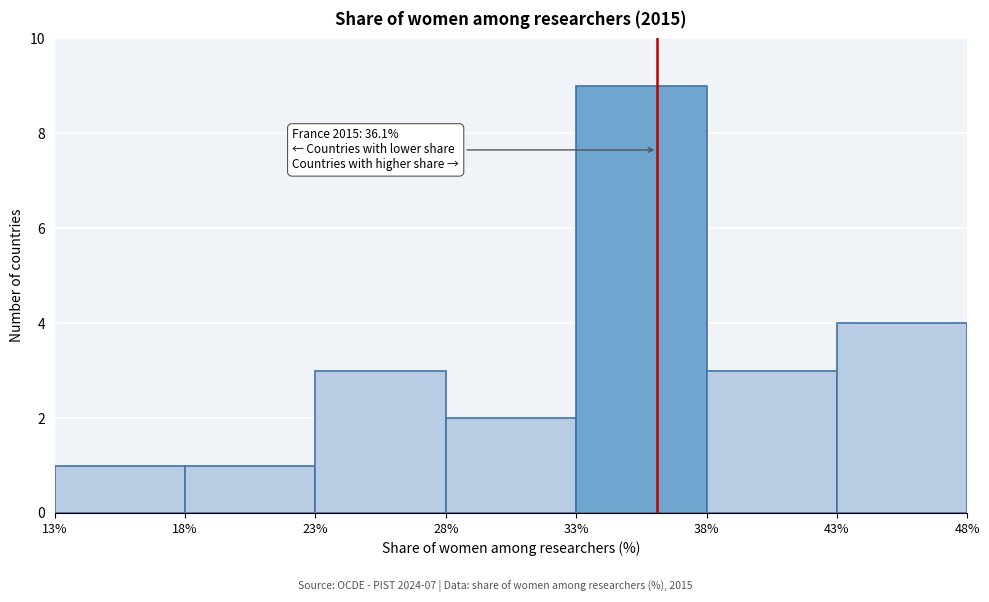

Which range on the x-axis has the tallest bar?

33% to 38%